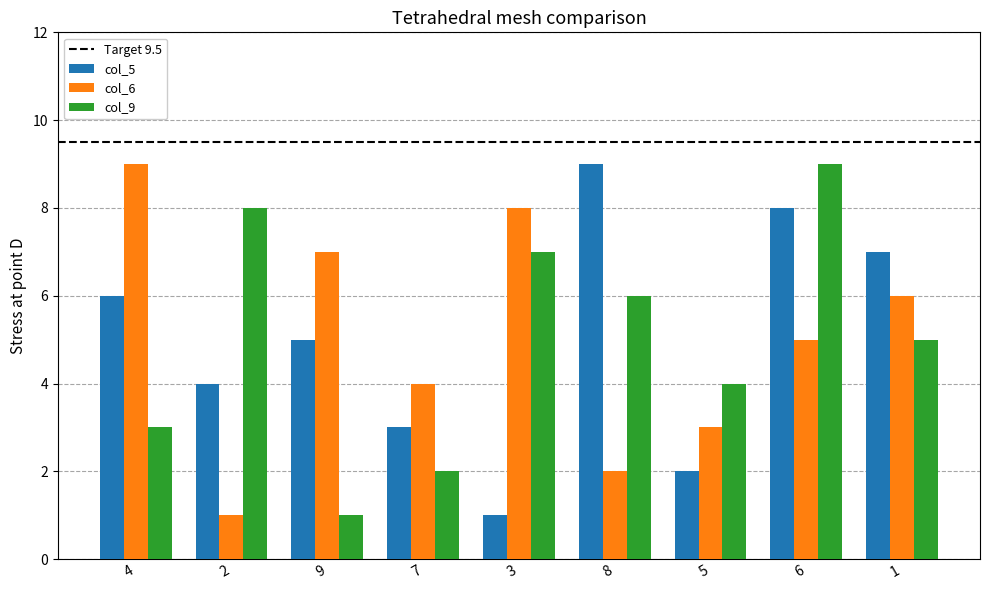

How many bars are there in each group?

3